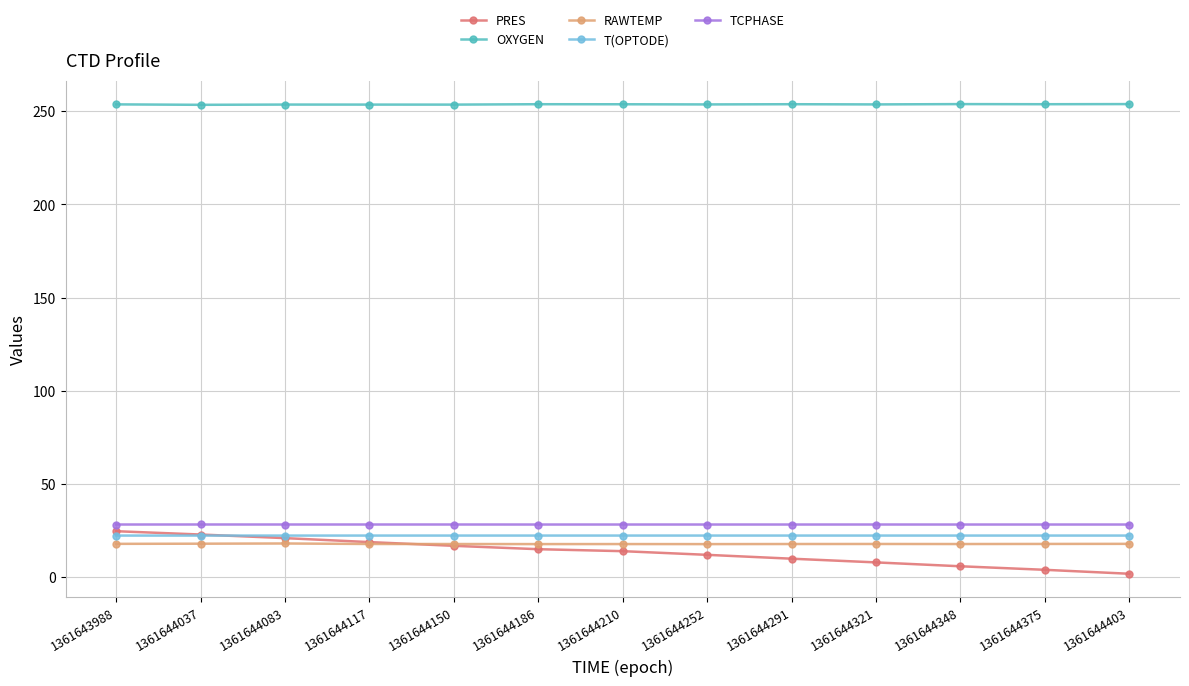

Count the number of data series in this chart.

5